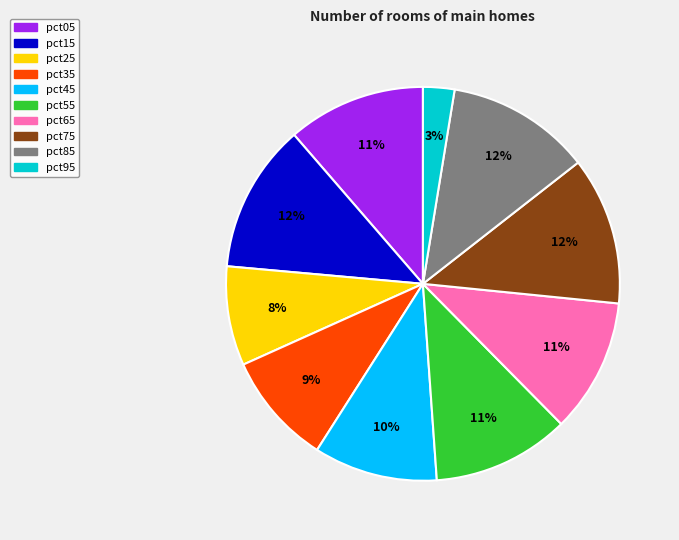

Combined, do pct65 and pct25 account for over 50%?

No